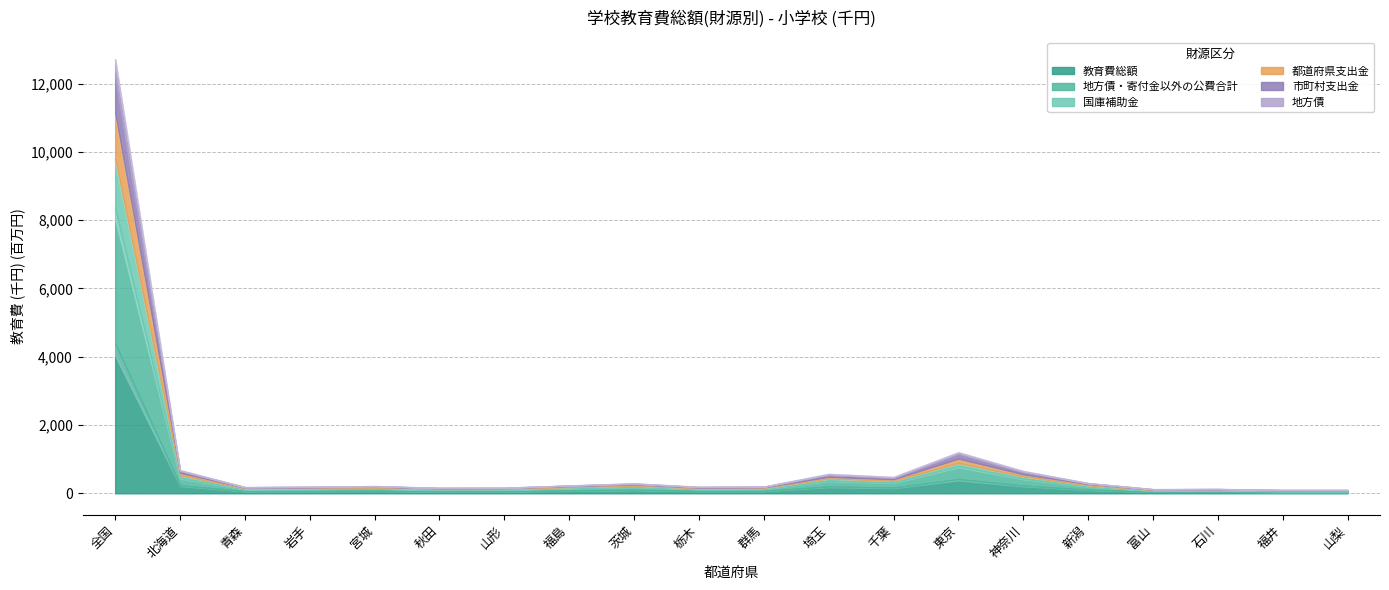

Rank the series at 東京 from lowest to highest value.

地方債, 国庫補助金, 都道府県支出金, 市町村支出金, 地方債・寄付金以外の公費合計, 教育費総額